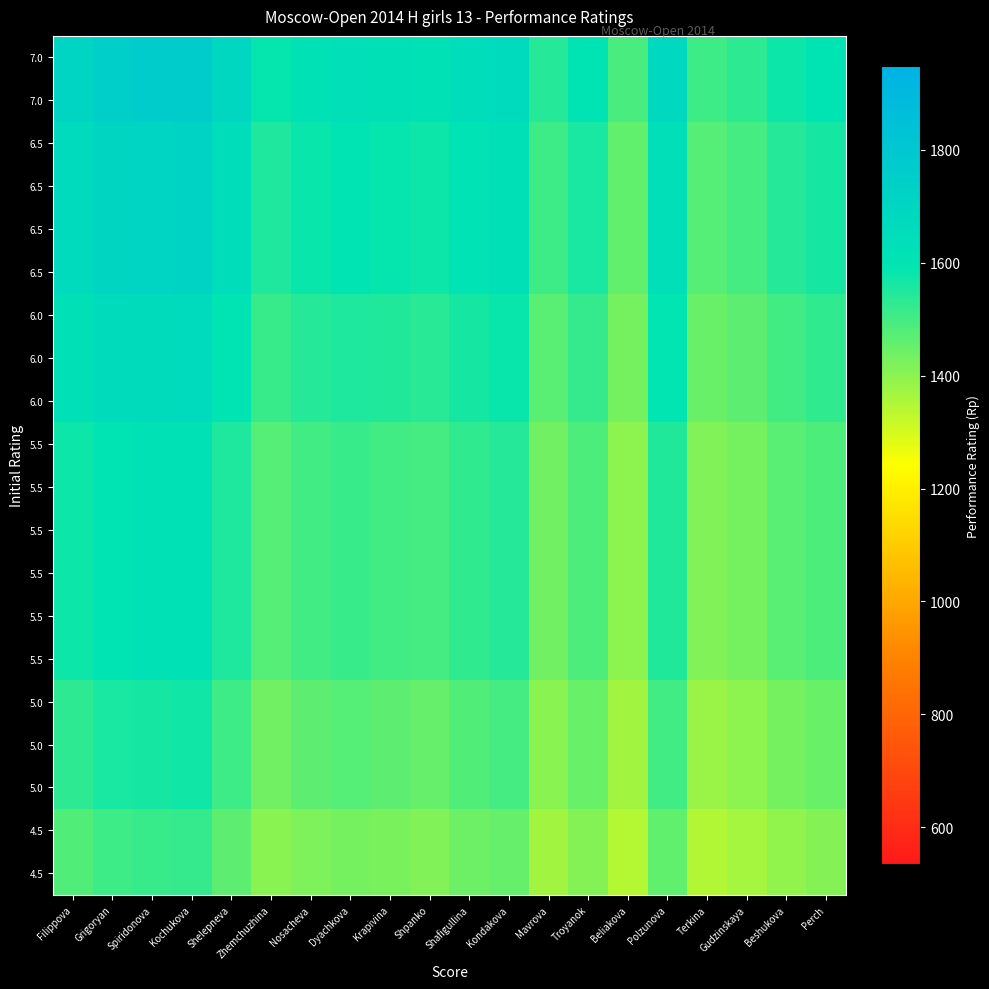

What is the smallest value displayed?

1340.5